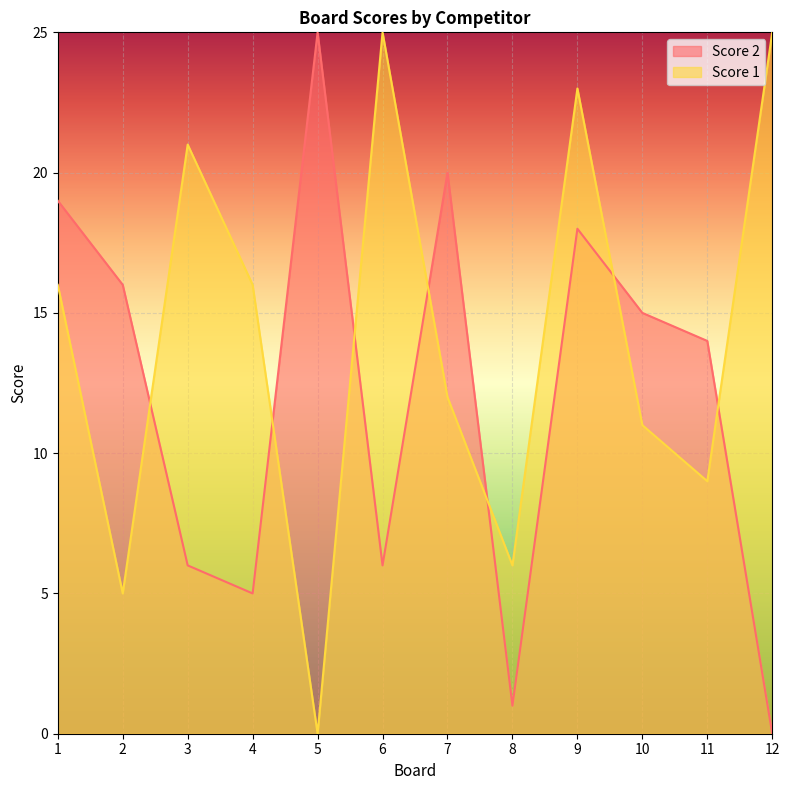

Rank the series by their average value, from lowest to highest.

Score 2, Score 1